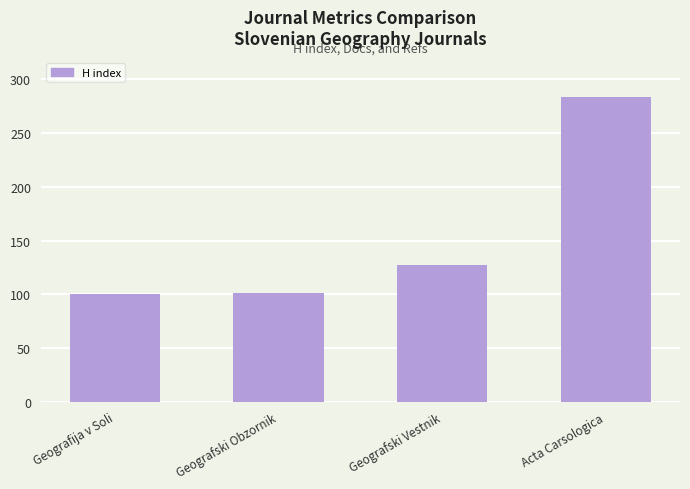

Count the number of categories in the chart.

4